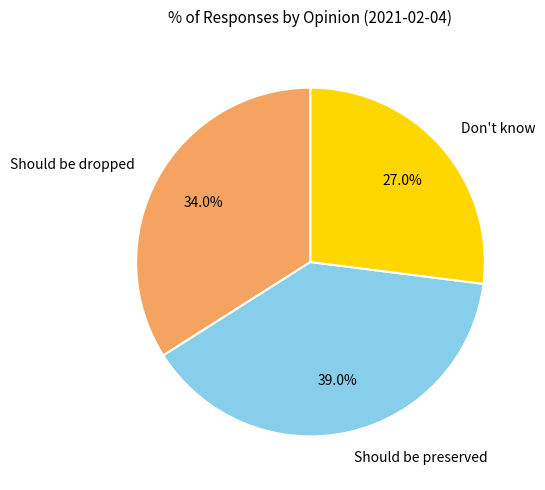

Do Should be dropped and Should be preserved together represent more than half of the pie?

Yes